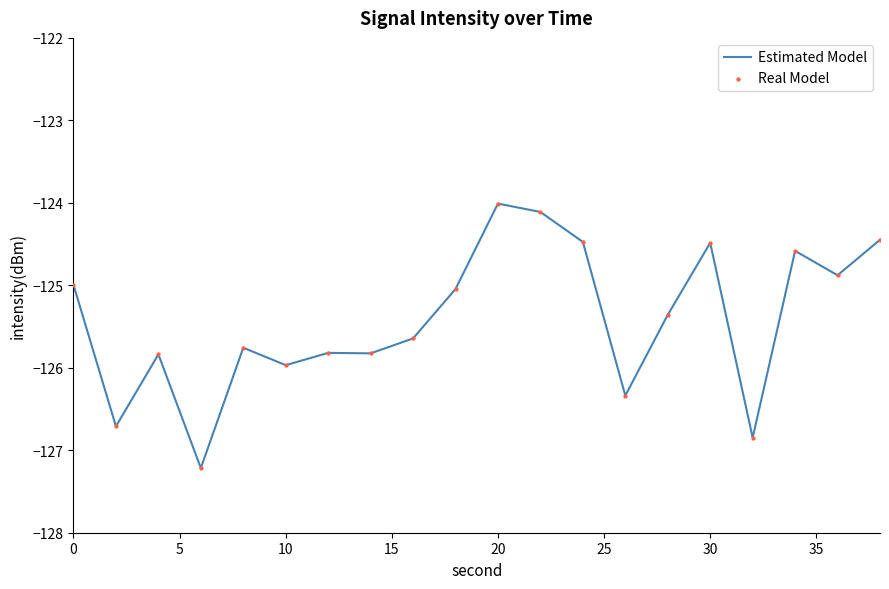

What is the difference between the maximum and minimum values?

3.2